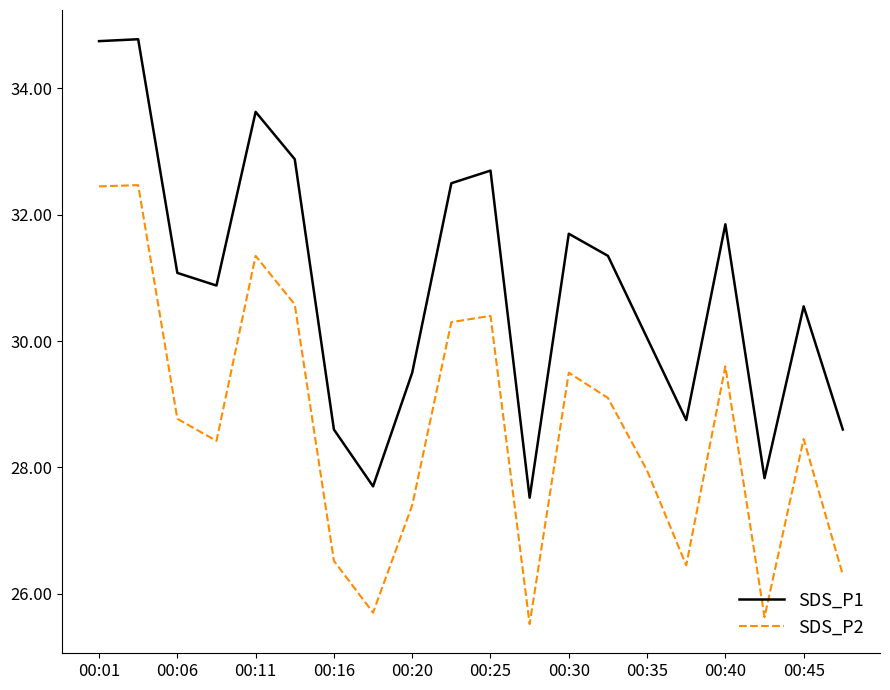

True or false: SDS_P1 and SDS_P2 intersect in this chart.

False